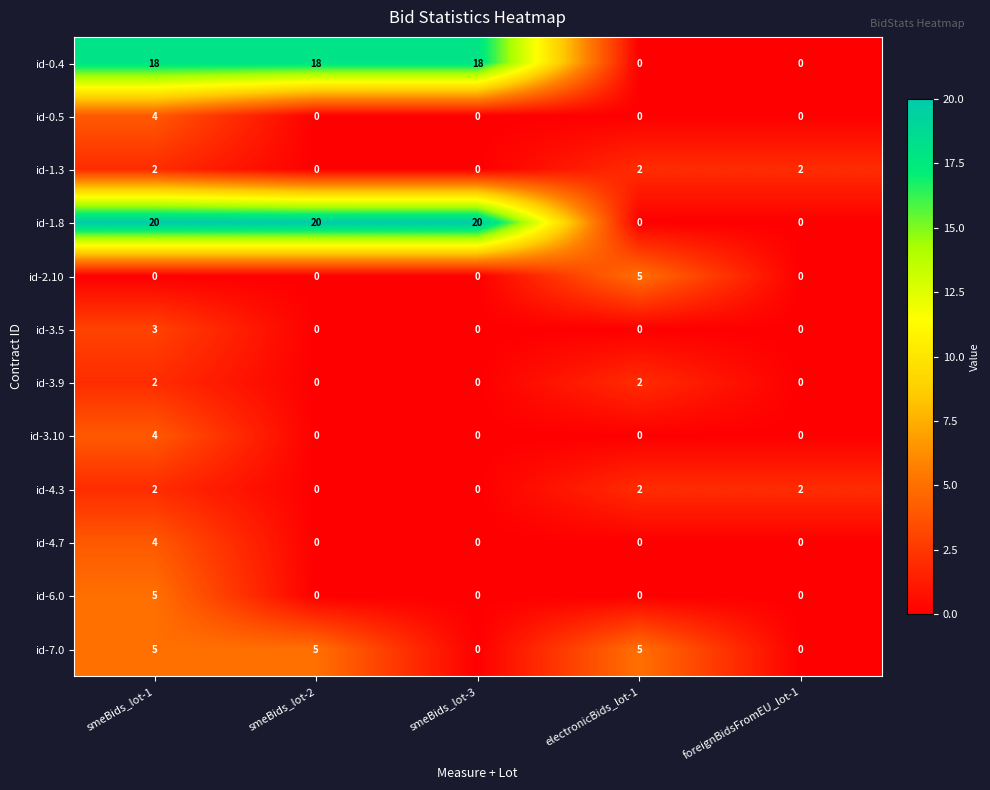

Which series has the largest total across all categories?

id-1.8